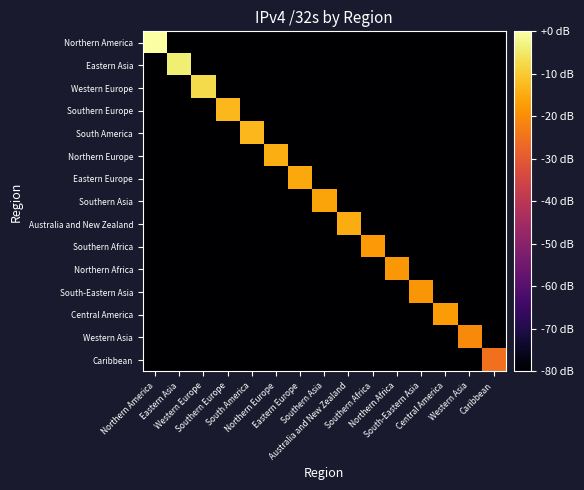

Reading left to right, list all the values displayed in this chart.

Northern America: Northern America=0.0	Eastern Asia=-80.0	Western Europe=-80.0	Southern Europe=-80.0	South America=-80.0	Northern Europe=-80.0	Eastern Europe=-80.0	Southern Asia=-80.0	Australia and New Zealand=-80.0	Southern Africa=-80.0	Northern Africa=-80.0	South-Eastern Asia=-80.0	Central America=-80.0	Western Asia=-80.0	Caribbean=-80.0
Eastern Asia: Northern America=-80.0	Eastern Asia=-3.9	Western Europe=-80.0	Southern Europe=-80.0	South America=-80.0	Northern Europe=-80.0	Eastern Europe=-80.0	Southern Asia=-80.0	Australia and New Zealand=-80.0	Southern Africa=-80.0	Northern Africa=-80.0	South-Eastern Asia=-80.0	Central America=-80.0	Western Asia=-80.0	Caribbean=-80.0
Western Europe: Northern America=-80.0	Eastern Asia=-80.0	Western Europe=-7.5	Southern Europe=-80.0	South America=-80.0	Northern Europe=-80.0	Eastern Europe=-80.0	Southern Asia=-80.0	Australia and New Zealand=-80.0	Southern Africa=-80.0	Northern Africa=-80.0	South-Eastern Asia=-80.0	Central America=-80.0	Western Asia=-80.0	Caribbean=-80.0
Southern Europe: Northern America=-80.0	Eastern Asia=-80.0	Western Europe=-80.0	Southern Europe=-12.9	South America=-80.0	Northern Europe=-80.0	Eastern Europe=-80.0	Southern Asia=-80.0	Australia and New Zealand=-80.0	Southern Africa=-80.0	Northern Africa=-80.0	South-Eastern Asia=-80.0	Central America=-80.0	Western Asia=-80.0	Caribbean=-80.0
South America: Northern America=-80.0	Eastern Asia=-80.0	Western Europe=-80.0	Southern Europe=-80.0	South America=-12.9	Northern Europe=-80.0	Eastern Europe=-80.0	Southern Asia=-80.0	Australia and New Zealand=-80.0	Southern Africa=-80.0	Northern Africa=-80.0	South-Eastern Asia=-80.0	Central America=-80.0	Western Asia=-80.0	Caribbean=-80.0
Northern Europe: Northern America=-80.0	Eastern Asia=-80.0	Western Europe=-80.0	Southern Europe=-80.0	South America=-80.0	Northern Europe=-14.5	Eastern Europe=-80.0	Southern Asia=-80.0	Australia and New Zealand=-80.0	Southern Africa=-80.0	Northern Africa=-80.0	South-Eastern Asia=-80.0	Central America=-80.0	Western Asia=-80.0	Caribbean=-80.0
Eastern Europe: Northern America=-80.0	Eastern Asia=-80.0	Western Europe=-80.0	Southern Europe=-80.0	South America=-80.0	Northern Europe=-80.0	Eastern Europe=-15.6	Southern Asia=-80.0	Australia and New Zealand=-80.0	Southern Africa=-80.0	Northern Africa=-80.0	South-Eastern Asia=-80.0	Central America=-80.0	Western Asia=-80.0	Caribbean=-80.0
Southern Asia: Northern America=-80.0	Eastern Asia=-80.0	Western Europe=-80.0	Southern Europe=-80.0	South America=-80.0	Northern Europe=-80.0	Eastern Europe=-80.0	Southern Asia=-16.1	Australia and New Zealand=-80.0	Southern Africa=-80.0	Northern Africa=-80.0	South-Eastern Asia=-80.0	Central America=-80.0	Western Asia=-80.0	Caribbean=-80.0
Australia and New Zealand: Northern America=-80.0	Eastern Asia=-80.0	Western Europe=-80.0	Southern Europe=-80.0	South America=-80.0	Northern Europe=-80.0	Eastern Europe=-80.0	Southern Asia=-80.0	Australia and New Zealand=-14.9	Southern Africa=-80.0	Northern Africa=-80.0	South-Eastern Asia=-80.0	Central America=-80.0	Western Asia=-80.0	Caribbean=-80.0
Southern Africa: Northern America=-80.0	Eastern Asia=-80.0	Western Europe=-80.0	Southern Europe=-80.0	South America=-80.0	Northern Europe=-80.0	Eastern Europe=-80.0	Southern Asia=-80.0	Australia and New Zealand=-80.0	Southern Africa=-17.8	Northern Africa=-80.0	South-Eastern Asia=-80.0	Central America=-80.0	Western Asia=-80.0	Caribbean=-80.0
Northern Africa: Northern America=-80.0	Eastern Asia=-80.0	Western Europe=-80.0	Southern Europe=-80.0	South America=-80.0	Northern Europe=-80.0	Eastern Europe=-80.0	Southern Asia=-80.0	Australia and New Zealand=-80.0	Southern Africa=-80.0	Northern Africa=-18.4	South-Eastern Asia=-80.0	Central America=-80.0	Western Asia=-80.0	Caribbean=-80.0
South-Eastern Asia: Northern America=-80.0	Eastern Asia=-80.0	Western Europe=-80.0	Southern Europe=-80.0	South America=-80.0	Northern Europe=-80.0	Eastern Europe=-80.0	Southern Asia=-80.0	Australia and New Zealand=-80.0	Southern Africa=-80.0	Northern Africa=-80.0	South-Eastern Asia=-18.7	Central America=-80.0	Western Asia=-80.0	Caribbean=-80.0
Central America: Northern America=-80.0	Eastern Asia=-80.0	Western Europe=-80.0	Southern Europe=-80.0	South America=-80.0	Northern Europe=-80.0	Eastern Europe=-80.0	Southern Asia=-80.0	Australia and New Zealand=-80.0	Southern Africa=-80.0	Northern Africa=-80.0	South-Eastern Asia=-80.0	Central America=-17.6	Western Asia=-80.0	Caribbean=-80.0
Western Asia: Northern America=-80.0	Eastern Asia=-80.0	Western Europe=-80.0	Southern Europe=-80.0	South America=-80.0	Northern Europe=-80.0	Eastern Europe=-80.0	Southern Asia=-80.0	Australia and New Zealand=-80.0	Southern Africa=-80.0	Northern Africa=-80.0	South-Eastern Asia=-80.0	Central America=-80.0	Western Asia=-20.5	Caribbean=-80.0
Caribbean: Northern America=-80.0	Eastern Asia=-80.0	Western Europe=-80.0	Southern Europe=-80.0	South America=-80.0	Northern Europe=-80.0	Eastern Europe=-80.0	Southern Asia=-80.0	Australia and New Zealand=-80.0	Southern Africa=-80.0	Northern Africa=-80.0	South-Eastern Asia=-80.0	Central America=-80.0	Western Asia=-80.0	Caribbean=-25.3